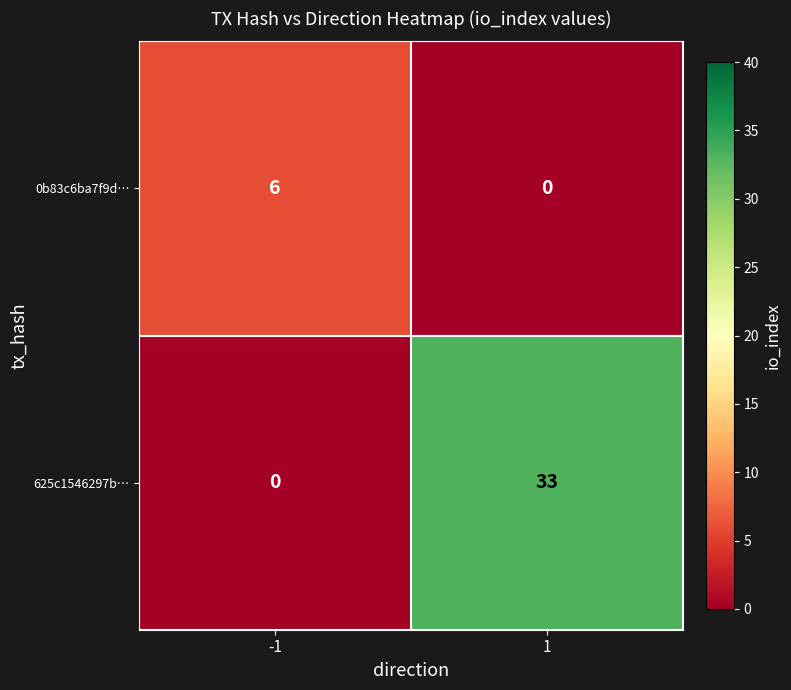

True or false: 0b83c6ba7f9d… has a value of 6 at -1.

True